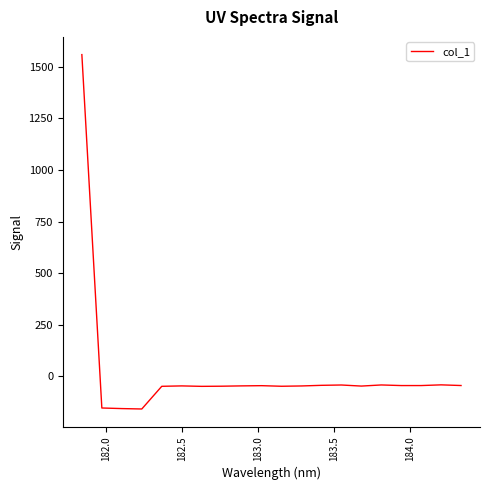

What is the maximum value shown in the chart?

1559.5